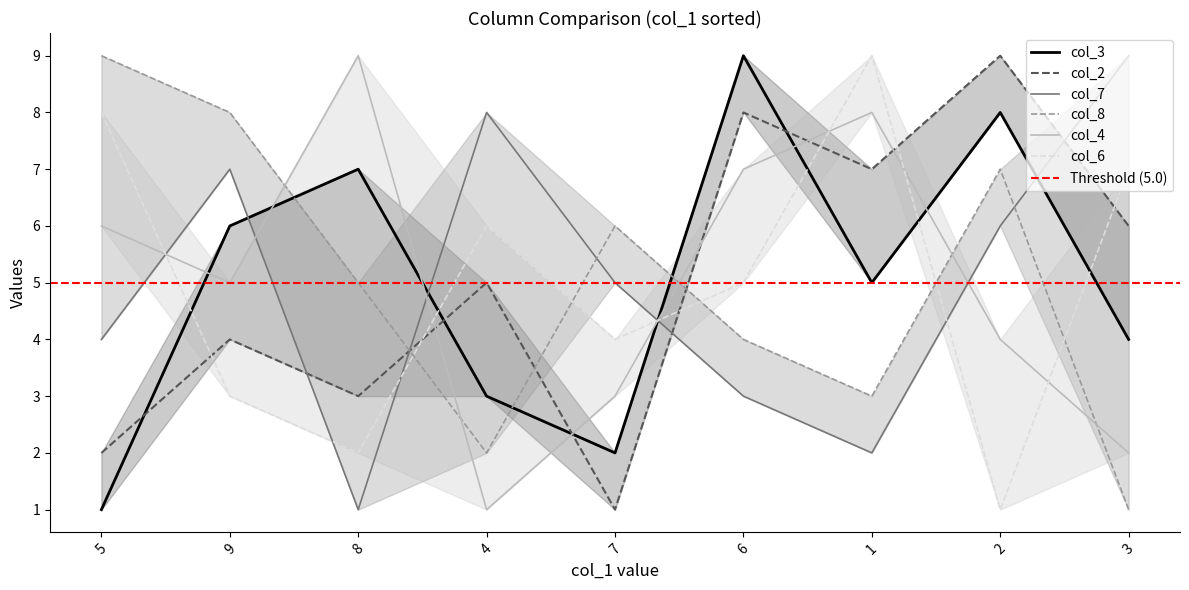

Is the value of col_6 at 9 greater than the value of col_8 at 2?

No